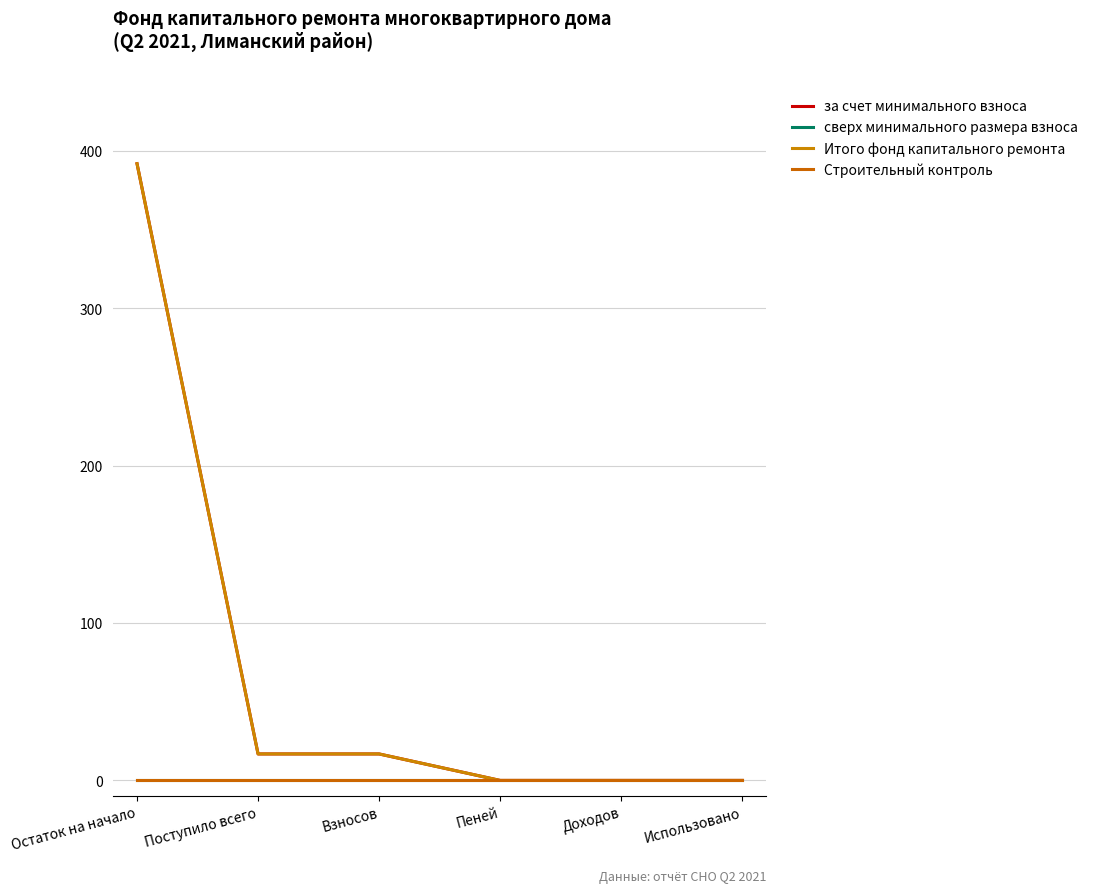

What is the label of the 1st point from the right?

Использовано